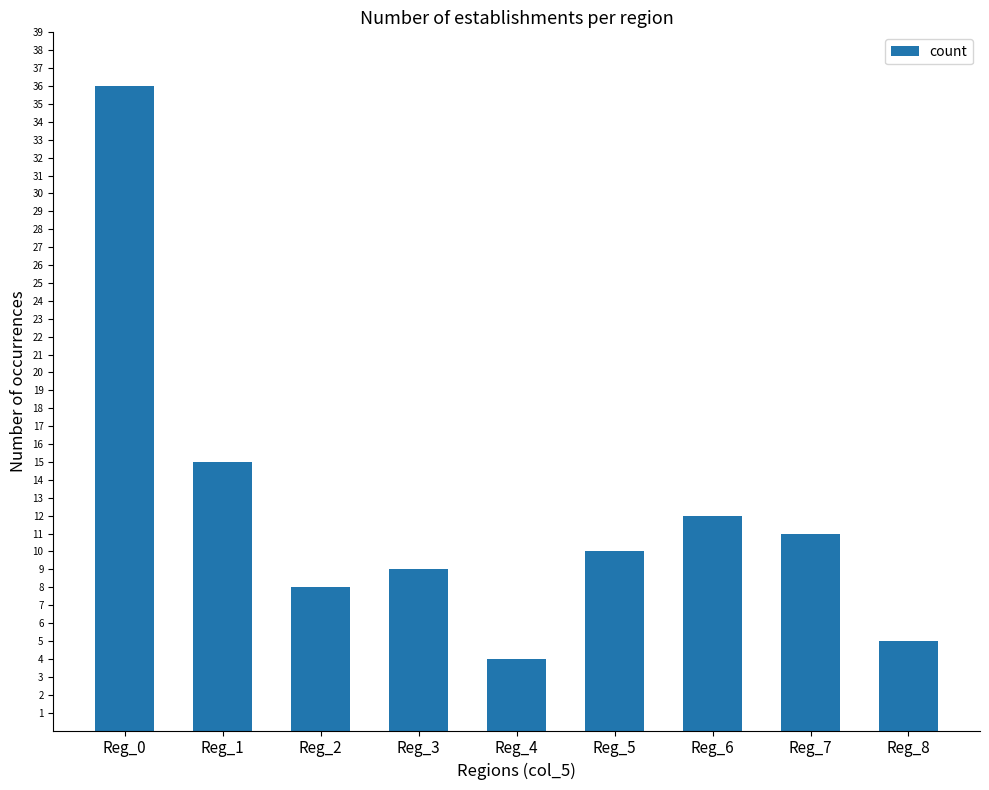

What is the ratio of the value at Reg_5 to the value at Reg_1?

0.7